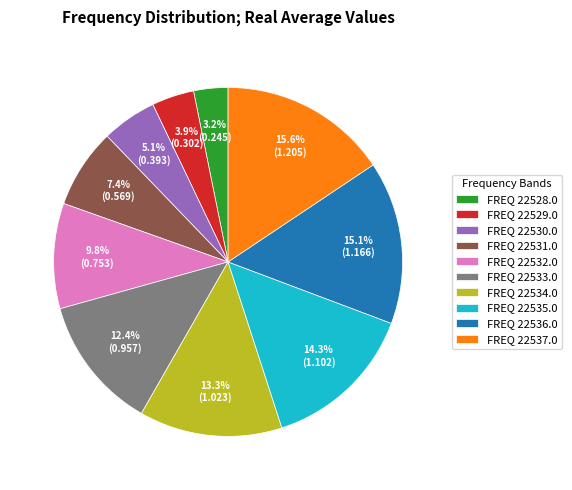

Does any single category account for the majority?

No